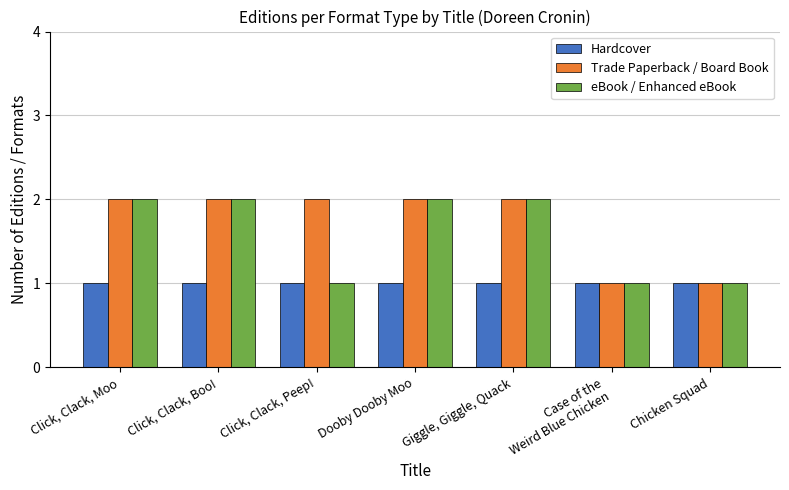

What is the sum of the eBook / Enhanced eBook values at Giggle, Giggle, Quack and Click, Clack, Peep!?

3